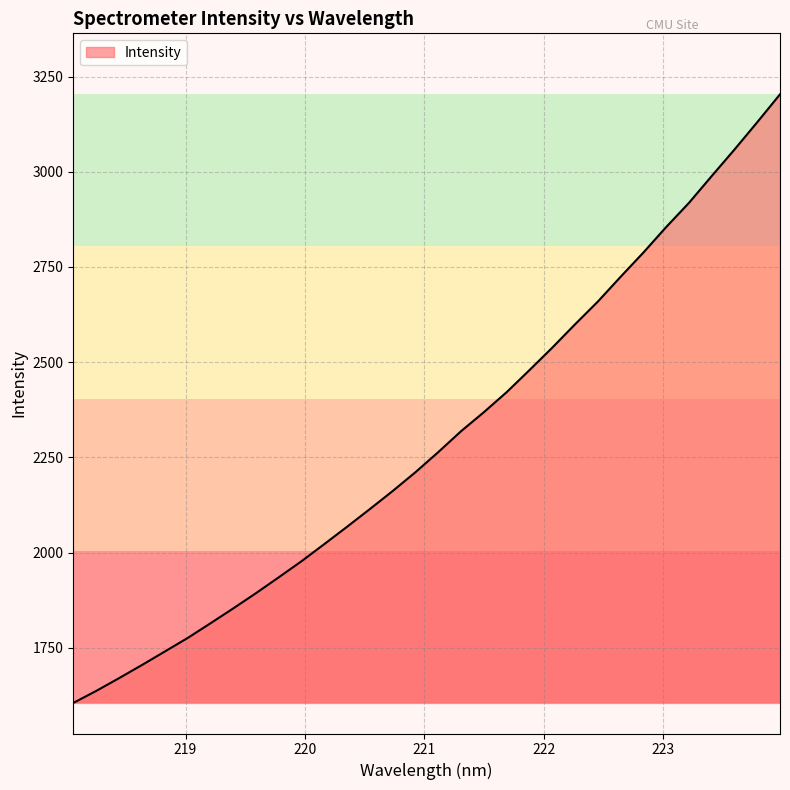

Reading left to right, transcribe all the data shown in this chart.

1605.0	1636.4	1669.9	1704.3	1739.7	1775.2	1813.7	1852.9	1893.0	1934.7	1977.1	2022.1	2067.7	2114.2	2161.5	2211.0	2263.7	2318.7	2368.5	2421.2	2479.1	2538.0	2599.3	2659.0	2724.1	2787.7	2854.7	2918.2	2988.7	3058.3	3130.1	3203.4